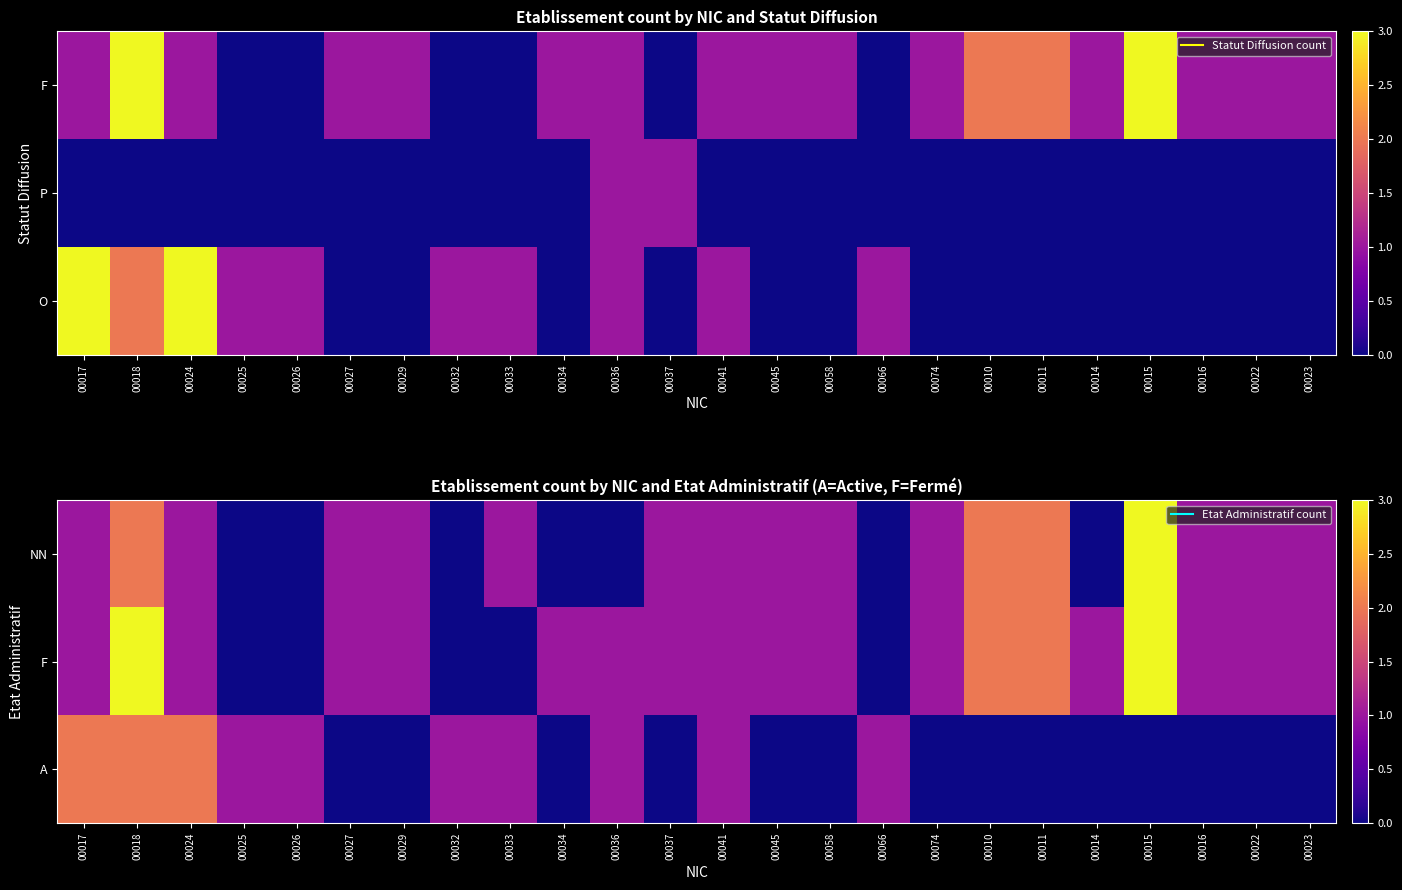

What value does the F series have at 00058?

1